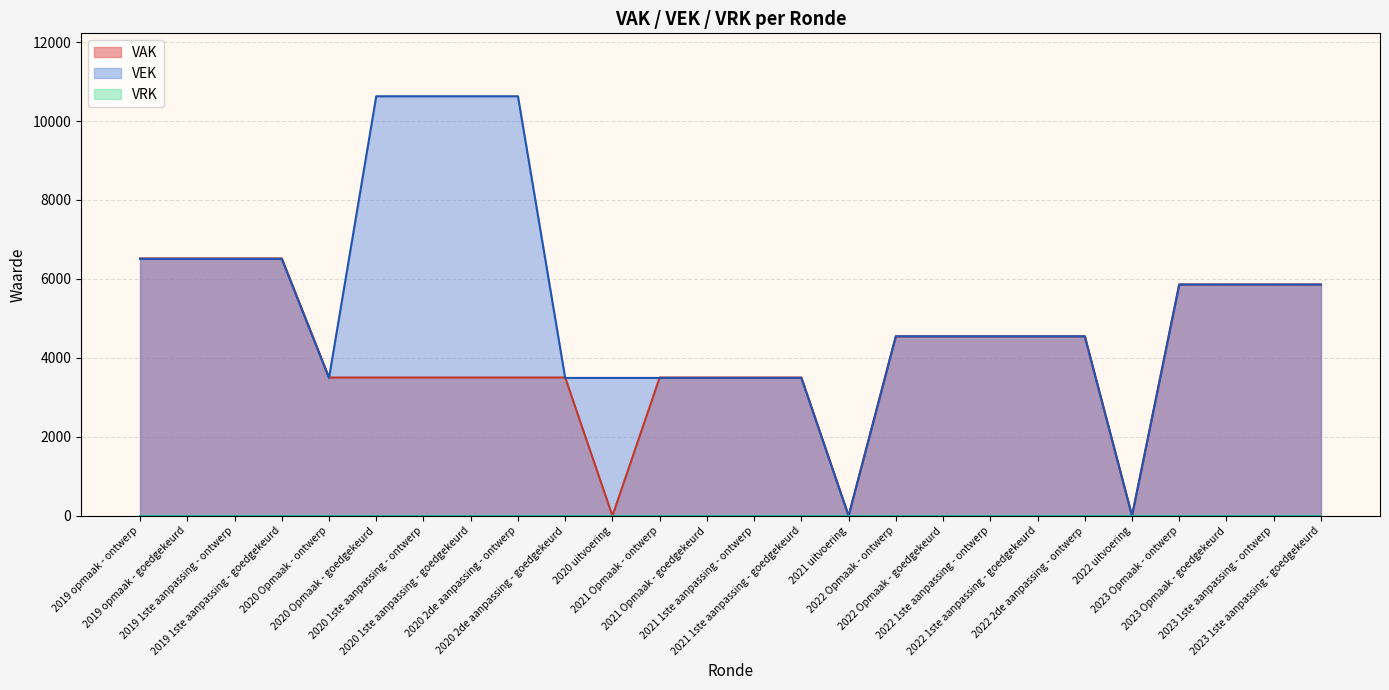

Reading left to right, extract all data points from this chart.

VAK: 6520	6520	6520	6520	3504	3504	3504	3504	3504	3504	0	3504	3504	3504	3504	0	4547	4547	4547	4547	4547	0	5859	5859	5859	5859
VEK: 6509	6509	6509	6509	3493	10627	10627	10627	10627	3493	3493	3493	3493	3493	3493	0	4547	4547	4547	4547	4547	0	5859	5859	5859	5859